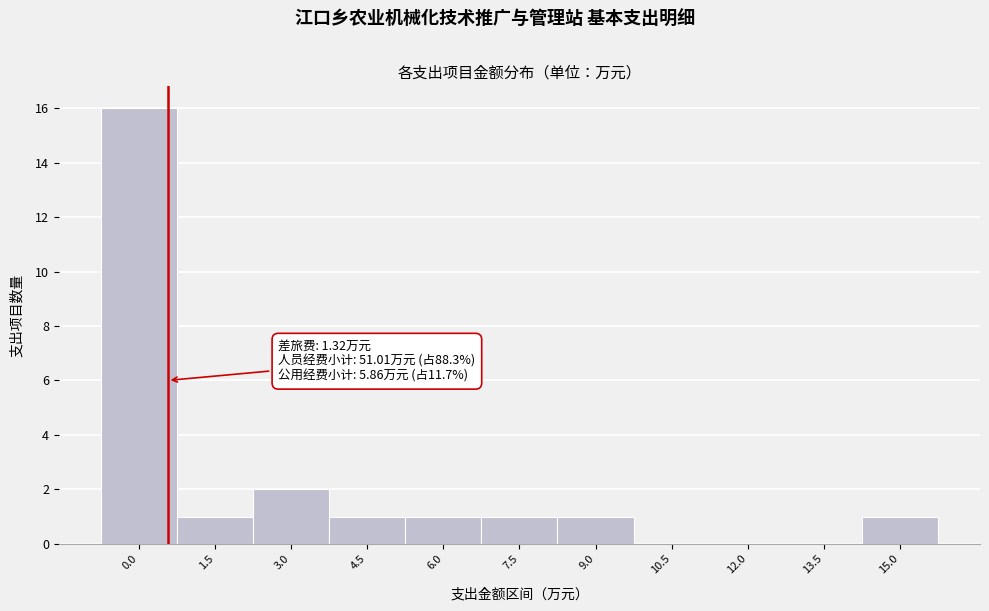

Reading right to left, what are all the values shown in this chart?

15.0=1	13.5=0	12.0=0	10.5=0	9.0=1	7.5=1	6.0=1	4.5=1	3.0=2	1.5=1	0.0=16